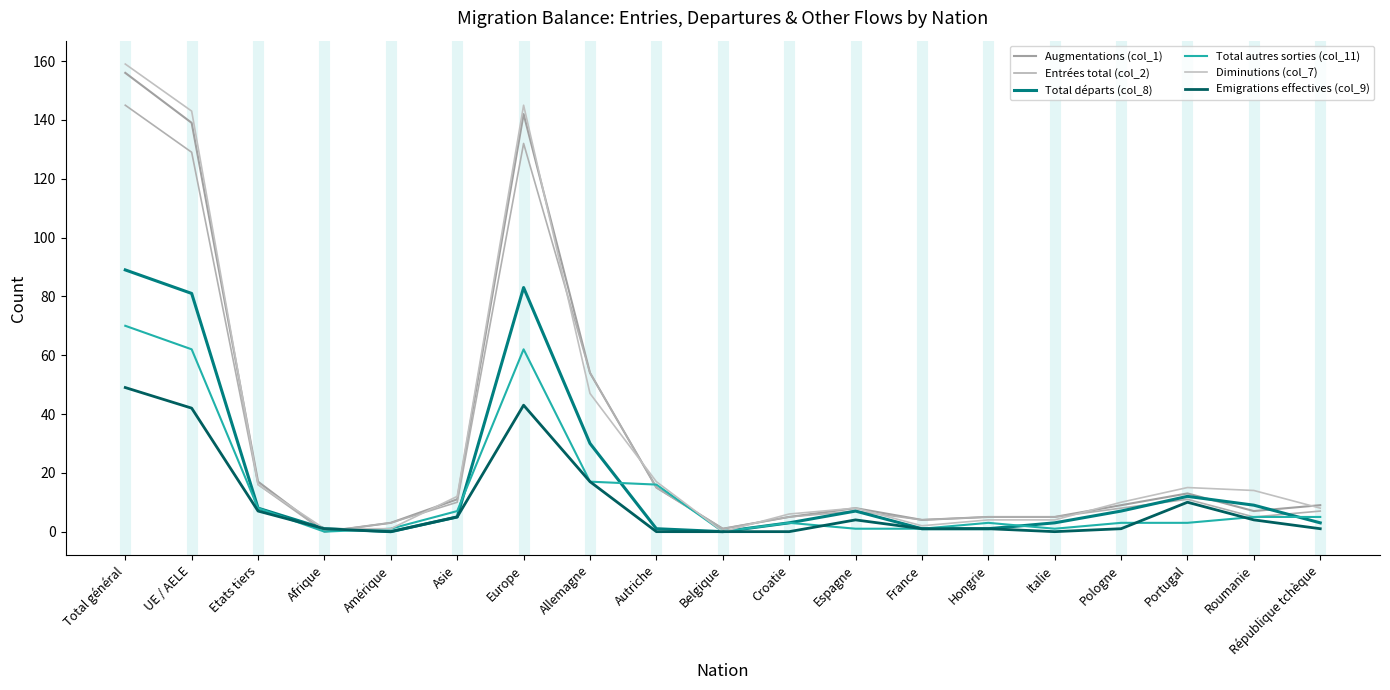

True or false: Total départs (col_8) has more than 2 interior local peaks.

True